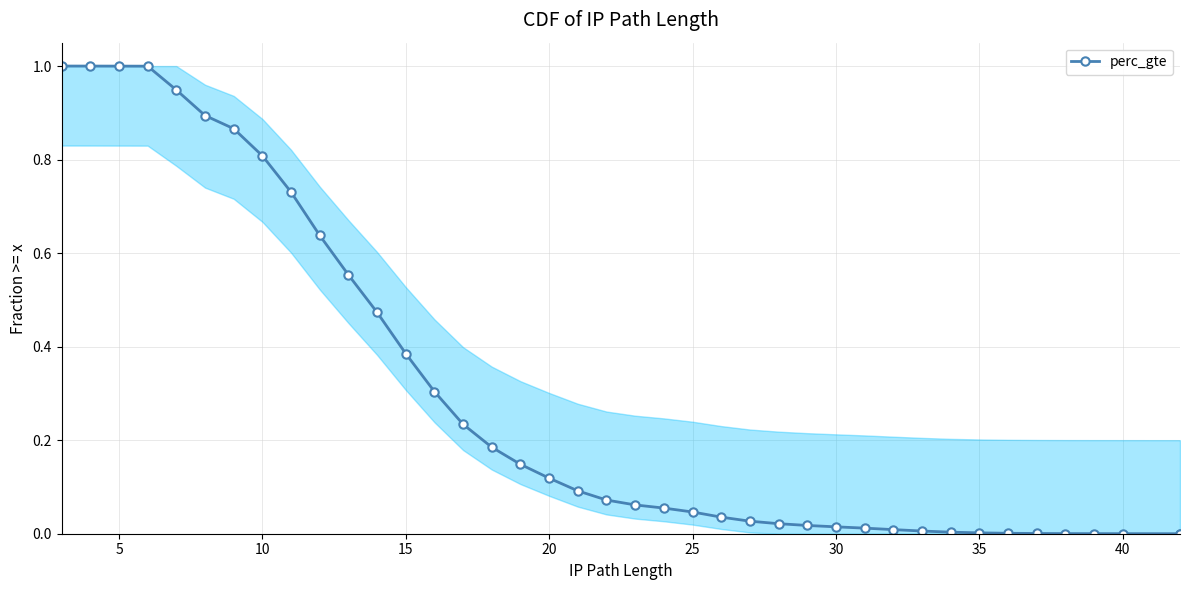

What is the average value?

0.3